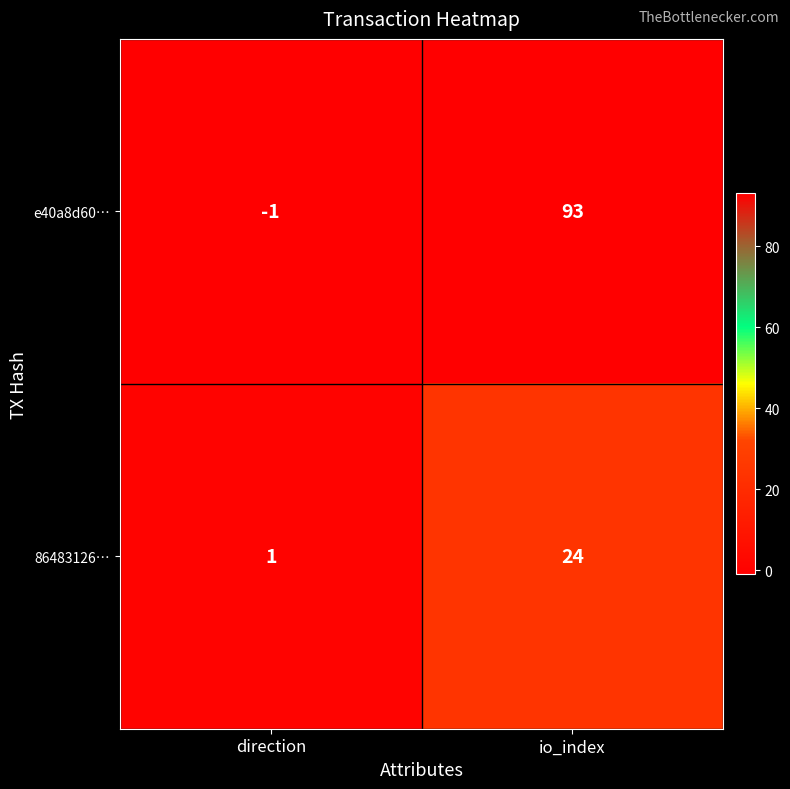

What is the total value across all series at io_index?

117